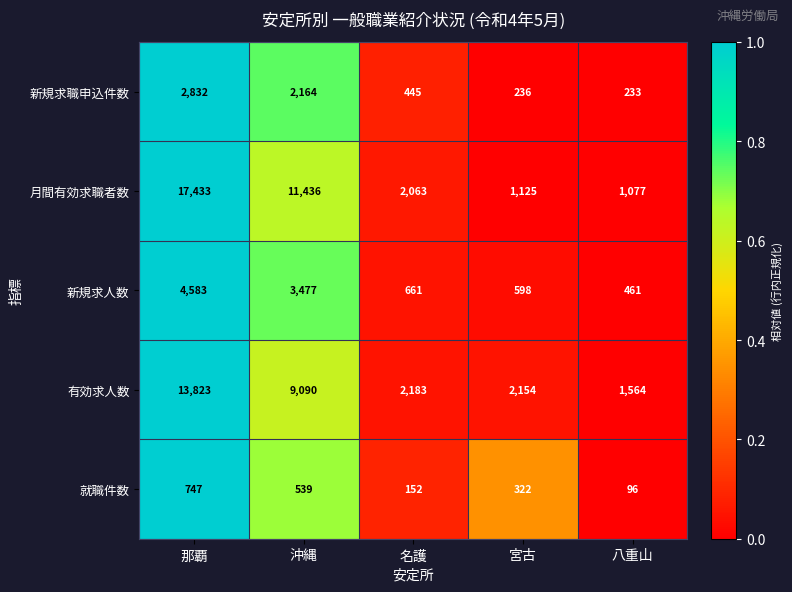

Is it true that 就職件数 equals 322 at 宮古?

True